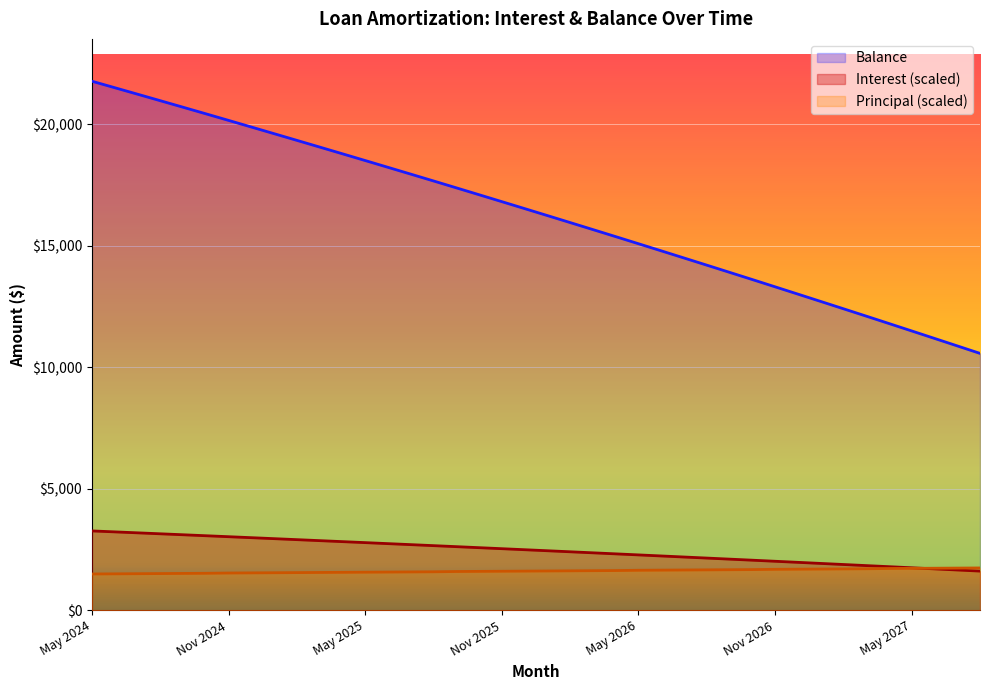

Between Aug 2024 and Nov 2024, which is larger?

Aug 2024